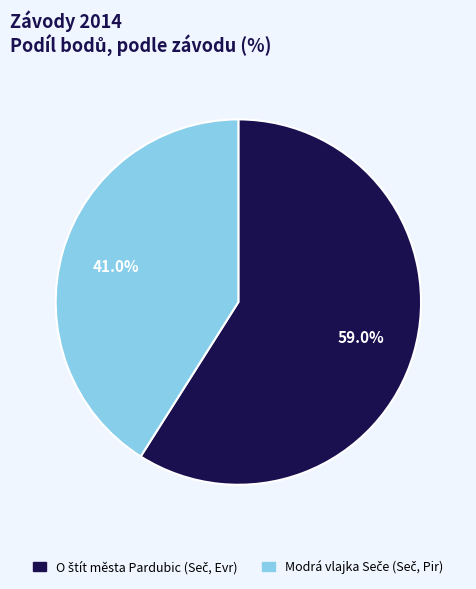

Is there any slice that represents more than half of the pie?

Yes